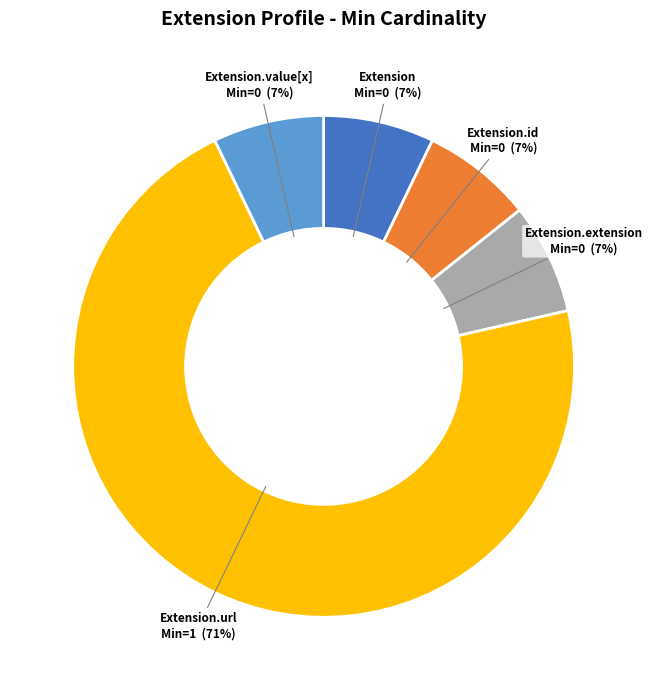

Does any single category account for the majority?

Yes